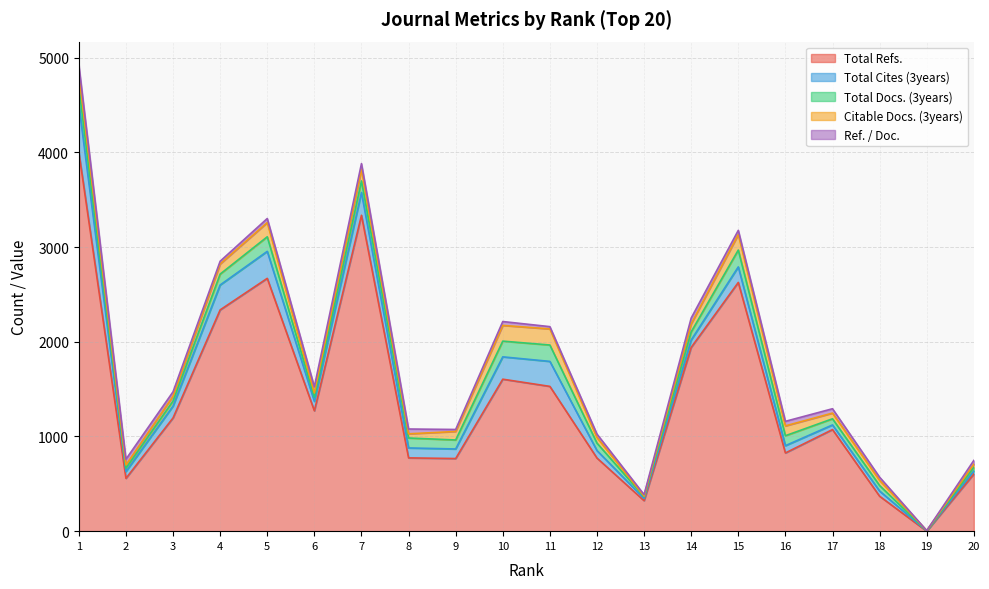

What value does the Total Refs. series have at 1?

4004